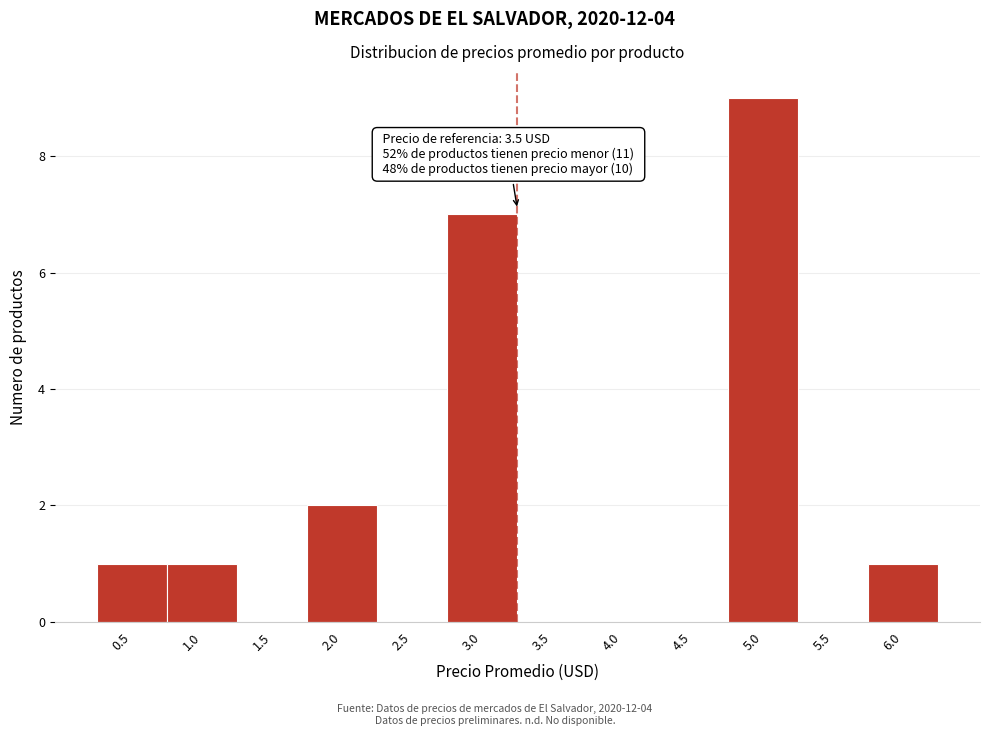

Reading right to left, extract all data points from this chart.

6.0=1	5.5=0	5.0=9	4.5=0	4.0=0	3.5=0	3.0=7	2.5=0	2.0=2	1.5=0	1.0=1	0.5=1